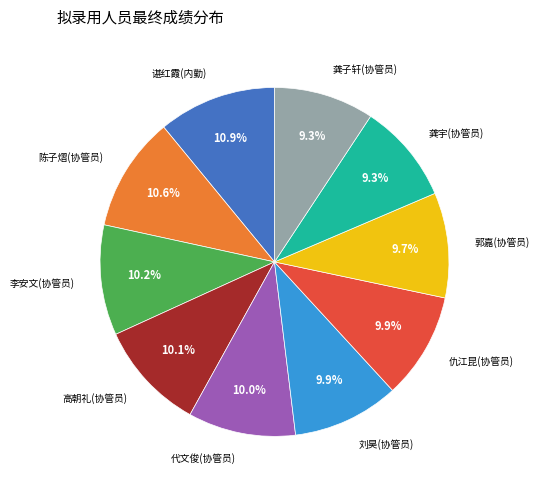

Is there any slice that represents more than half of the pie?

No